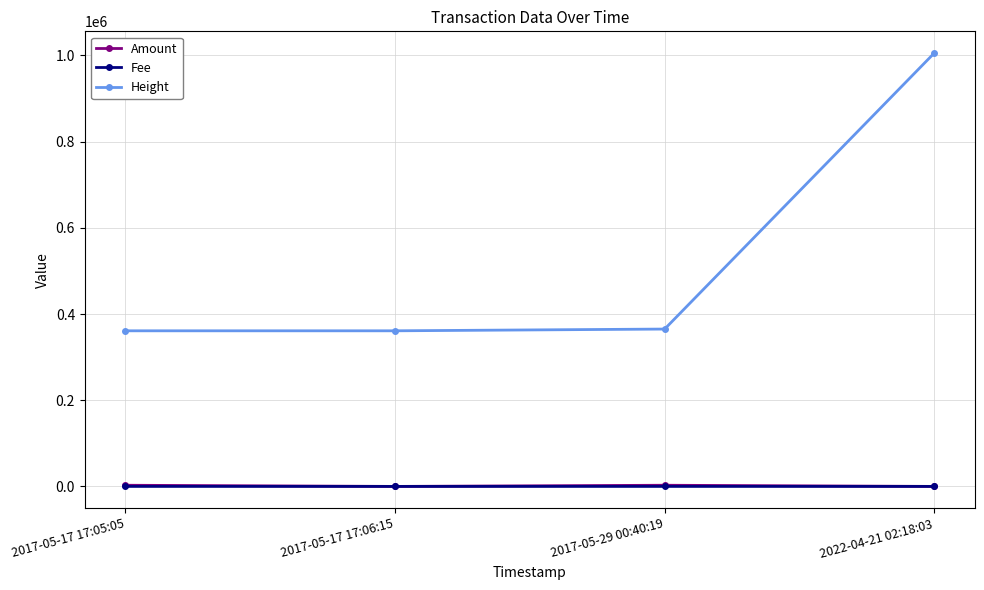

How many values in the Amount series exceed 2686?

2